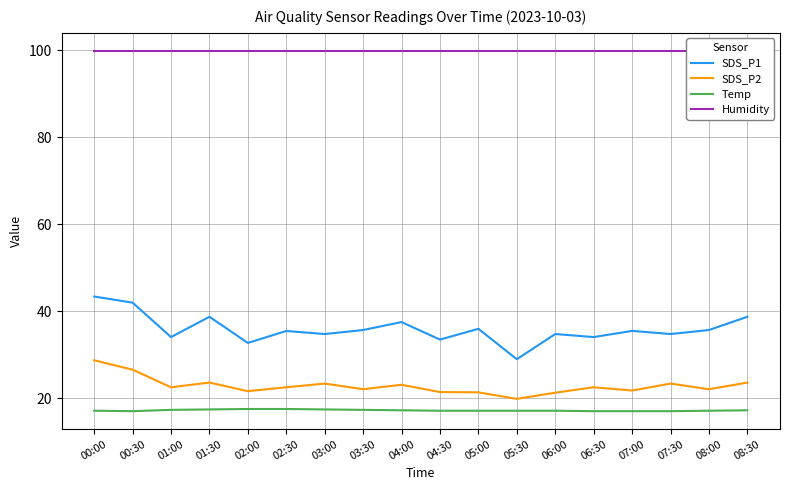

Which series has the largest total across all categories?

Humidity